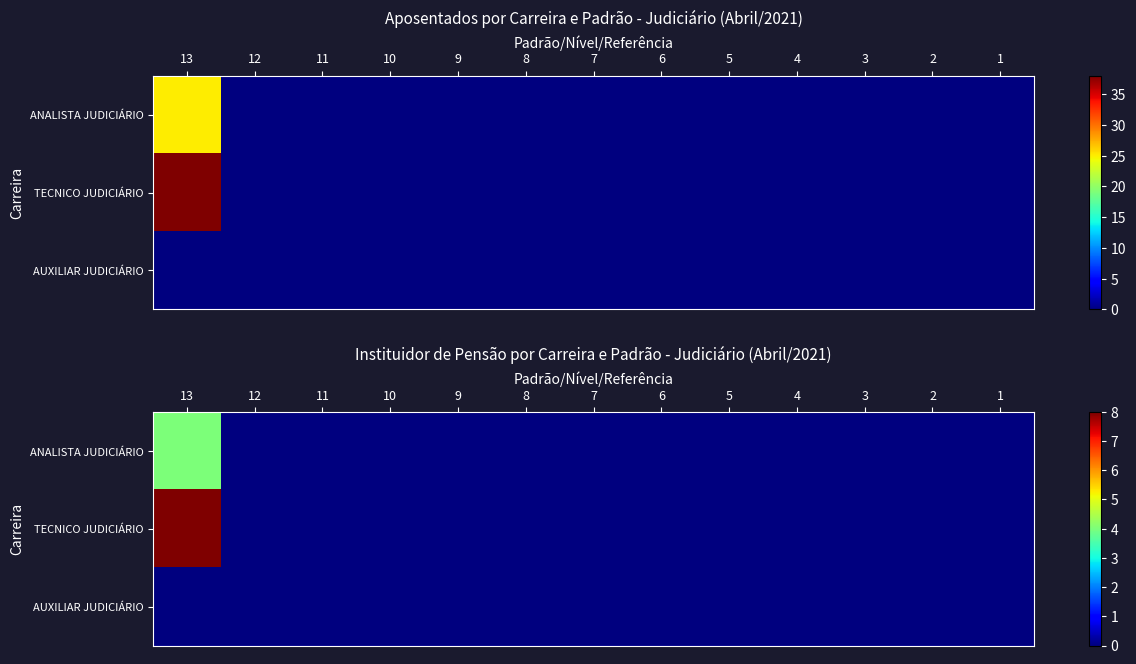

Which series has the largest range (max minus min)?

TECNICO JUDICIÁRIO